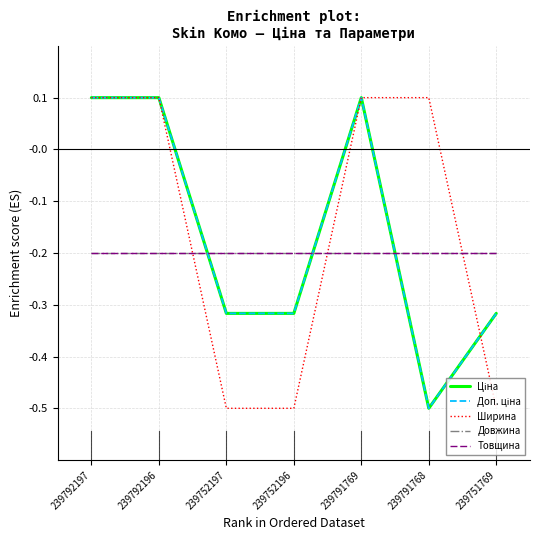

Is this an area chart (filled region under the line)?

No